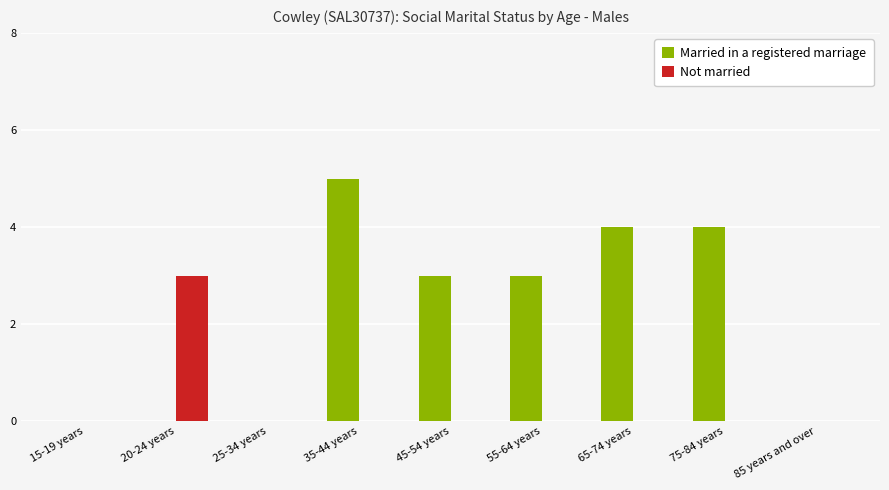

How many distinct data groups are displayed?

2